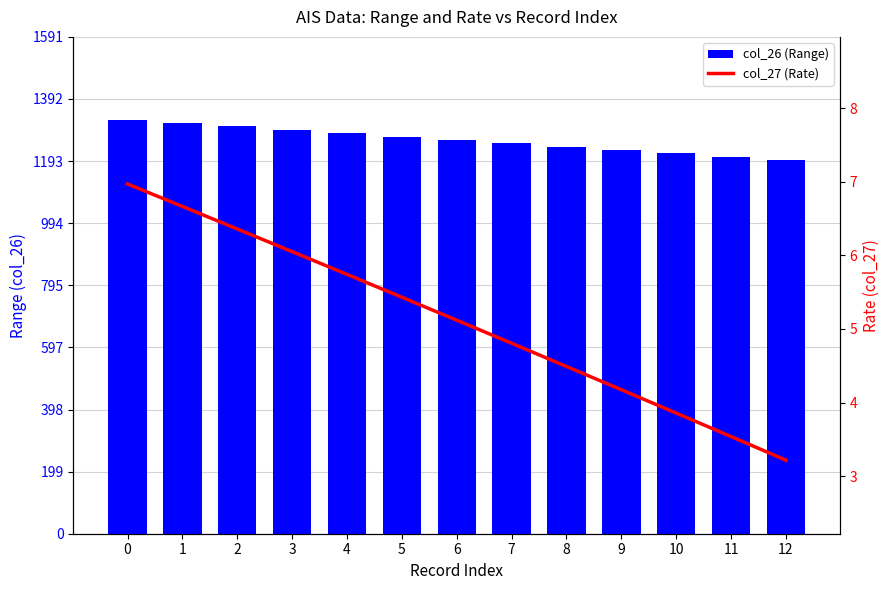

Where is col_27 (Rate) nearest to the value 5?

6